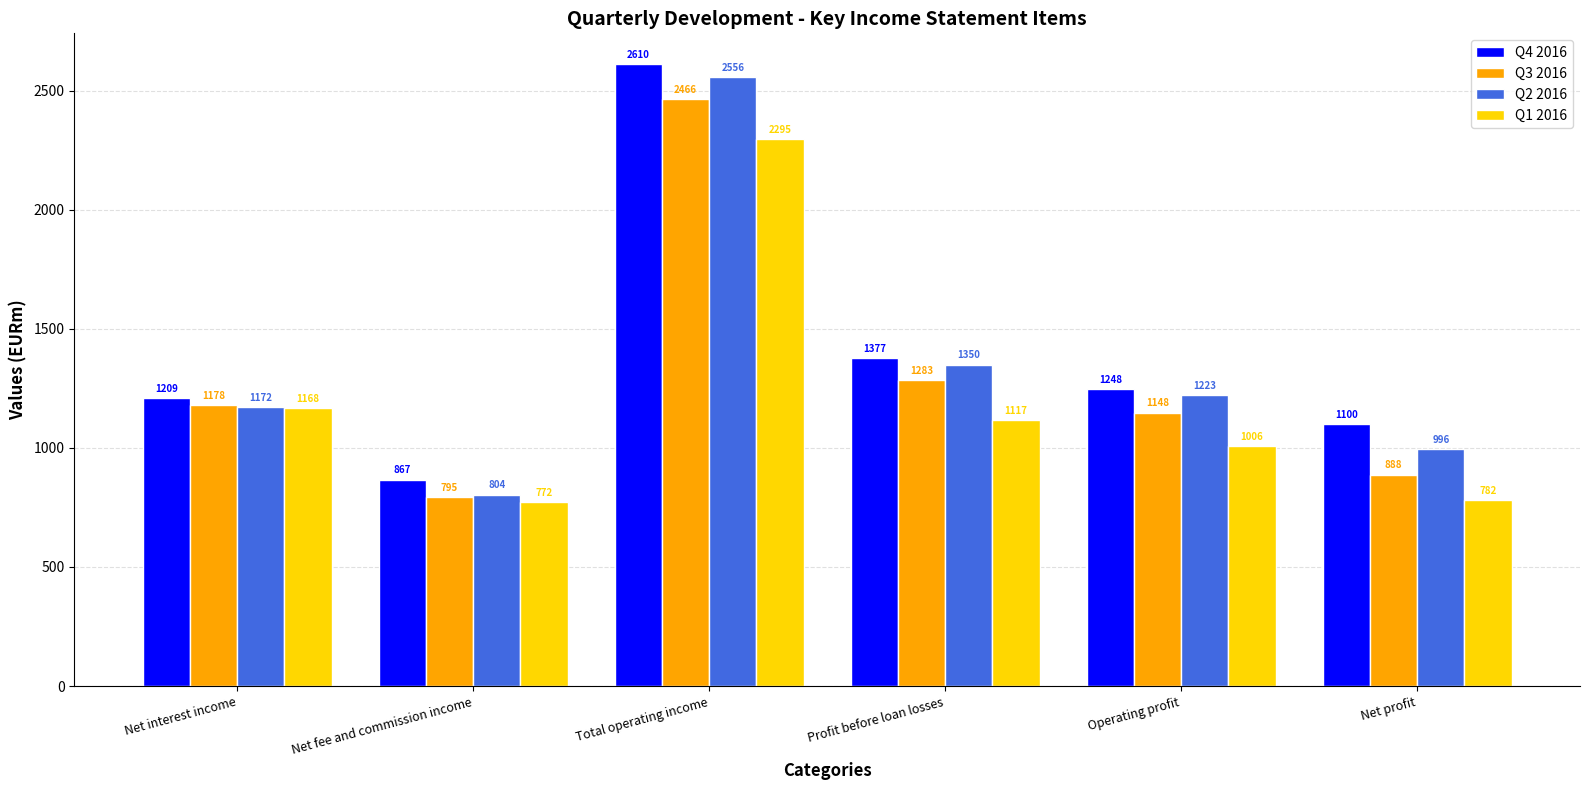

What is the total value across all series at Profit before loan losses?

5127